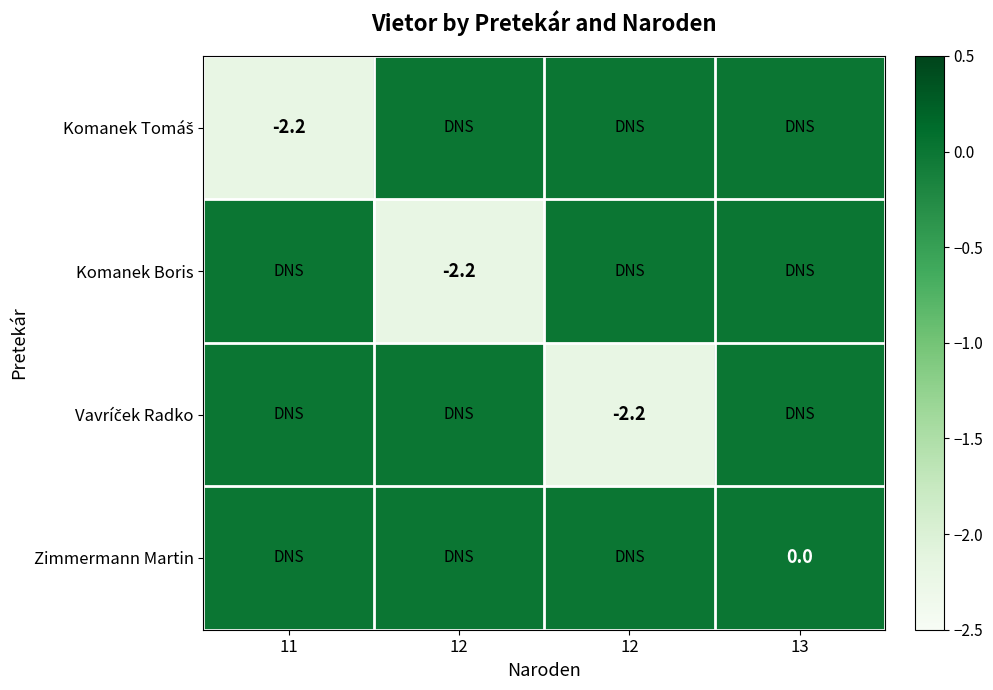

How many distinct data groups are displayed?

4